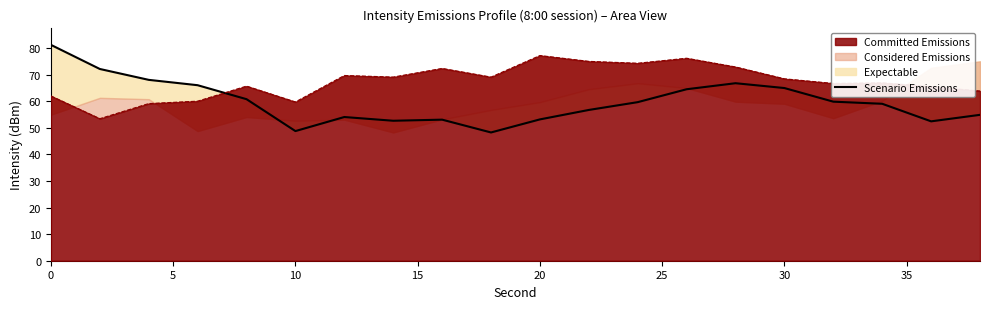

What is the highest value of the Committed Emissions series?

77.2